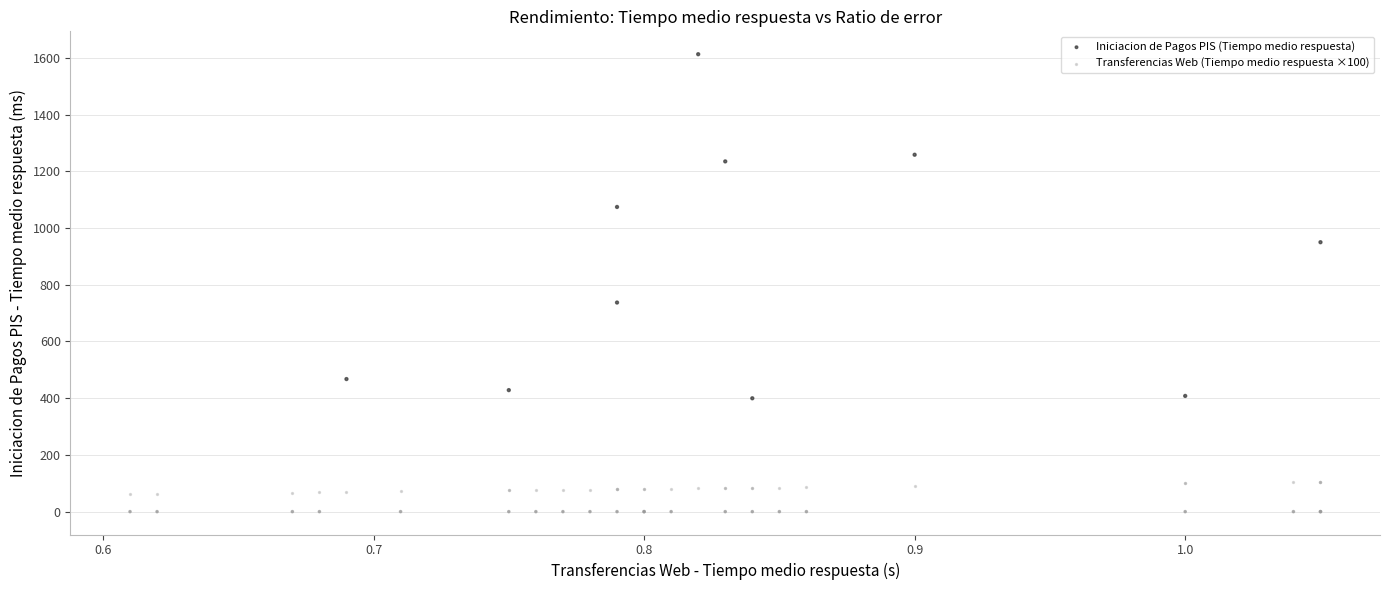

Which series has the widest spread of Y values?

Iniciacion de Pagos PIS (Tiempo medio respuesta)